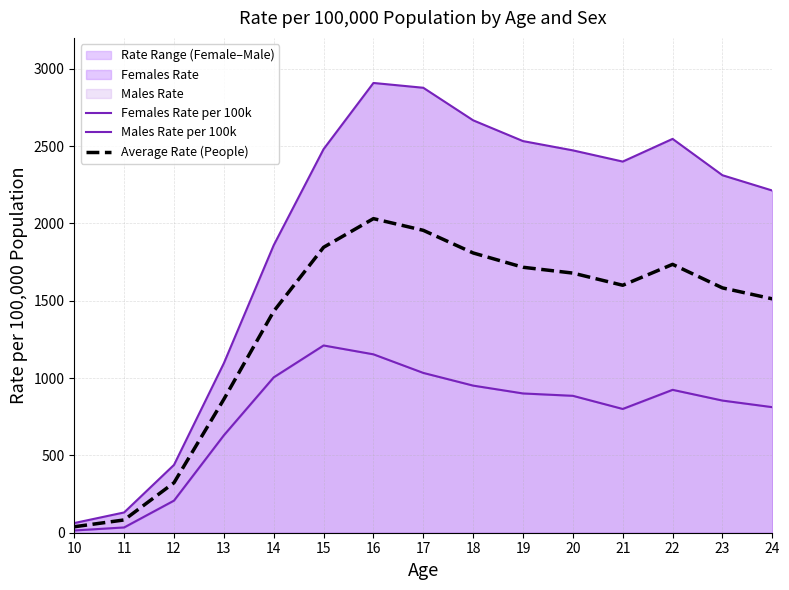

How many lines are shown in the chart?

3